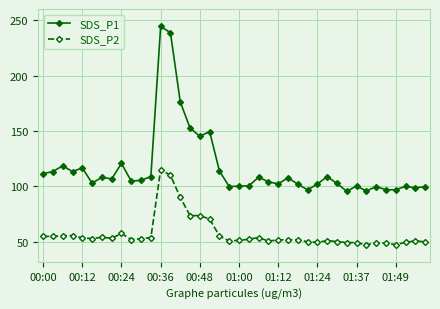

True or false: SDS_P1 and SDS_P2 cross at least once.

False